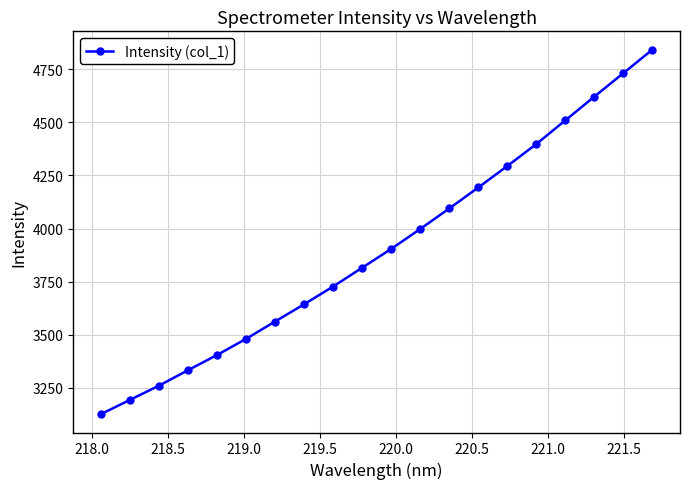

What is the maximum value shown in the chart?

4842.5